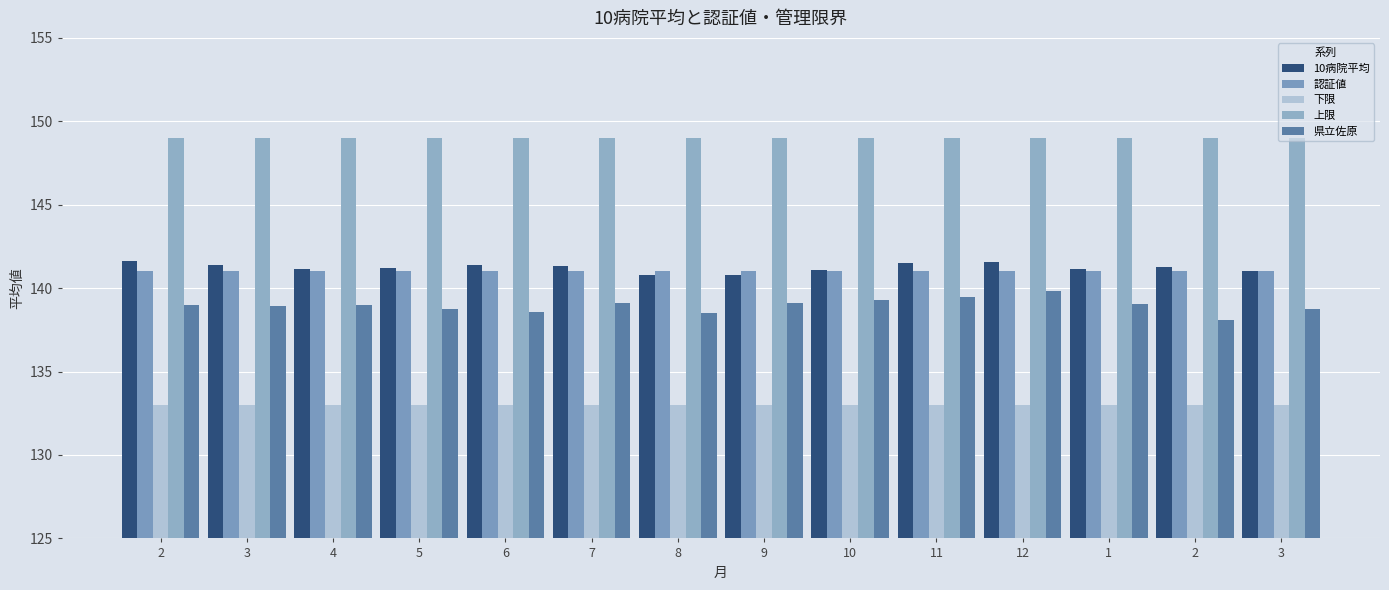

Rank the series by their maximum value, from lowest to highest.

下限, 県立佐原, 認証値, 10病院平均, 上限